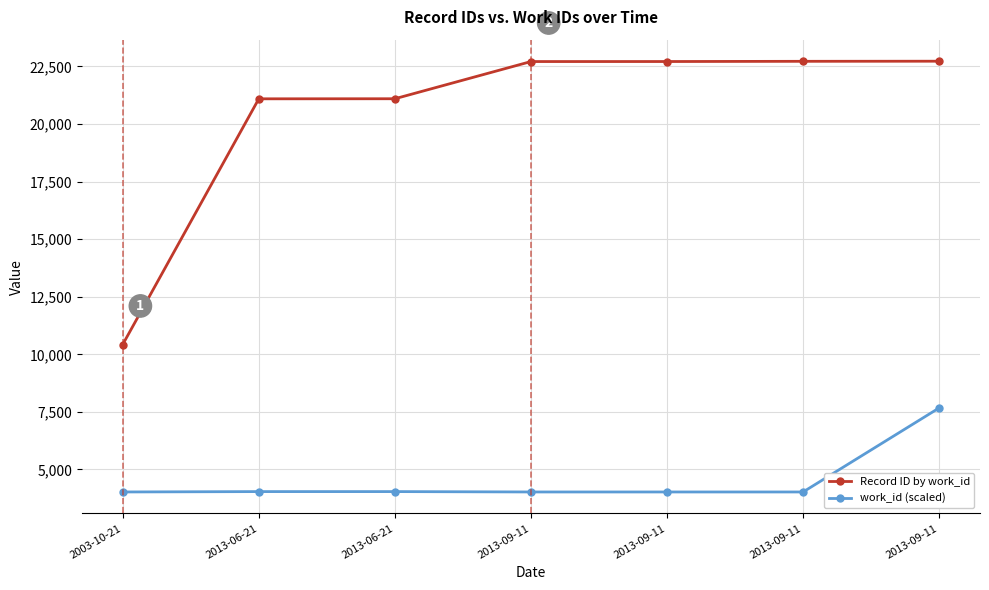

Rank the series by their maximum value, from lowest to highest.

work_id (scaled), Record ID by work_id